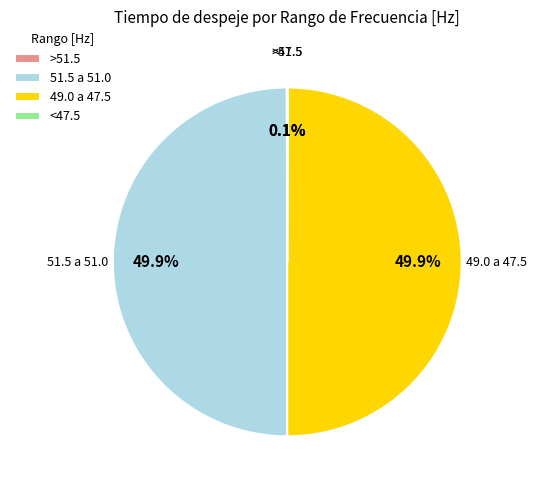

What portion of the pie excludes 51.5 a 51.0?

50.1%